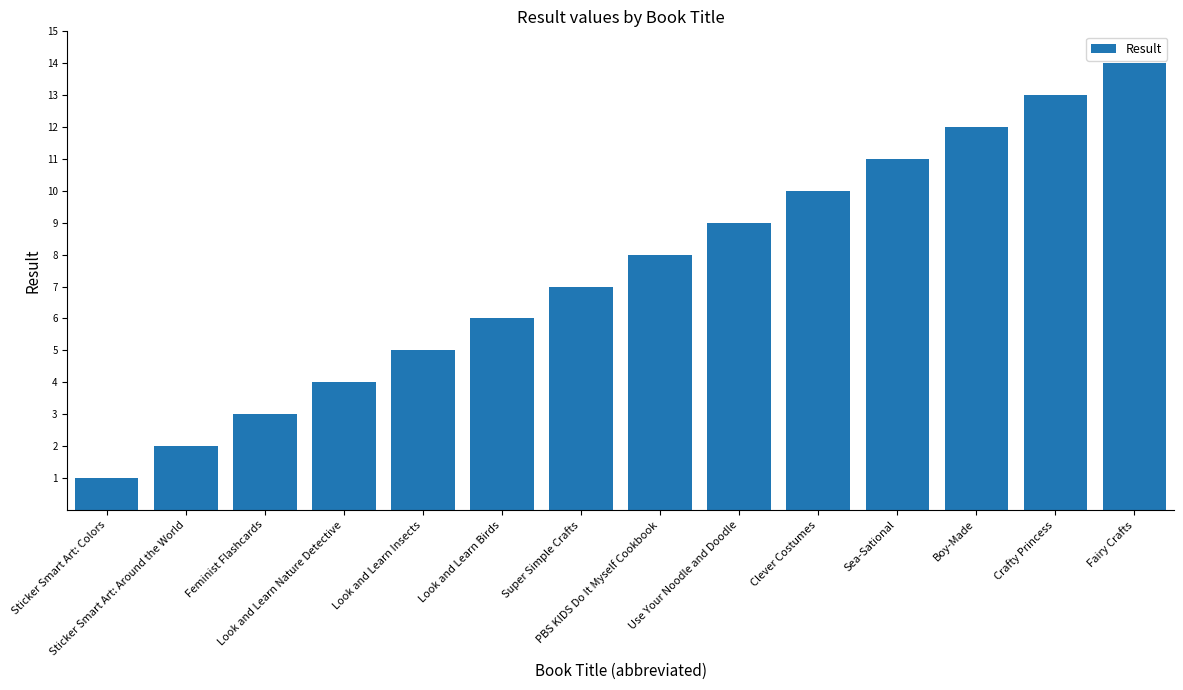

How many bars are there in total?

14